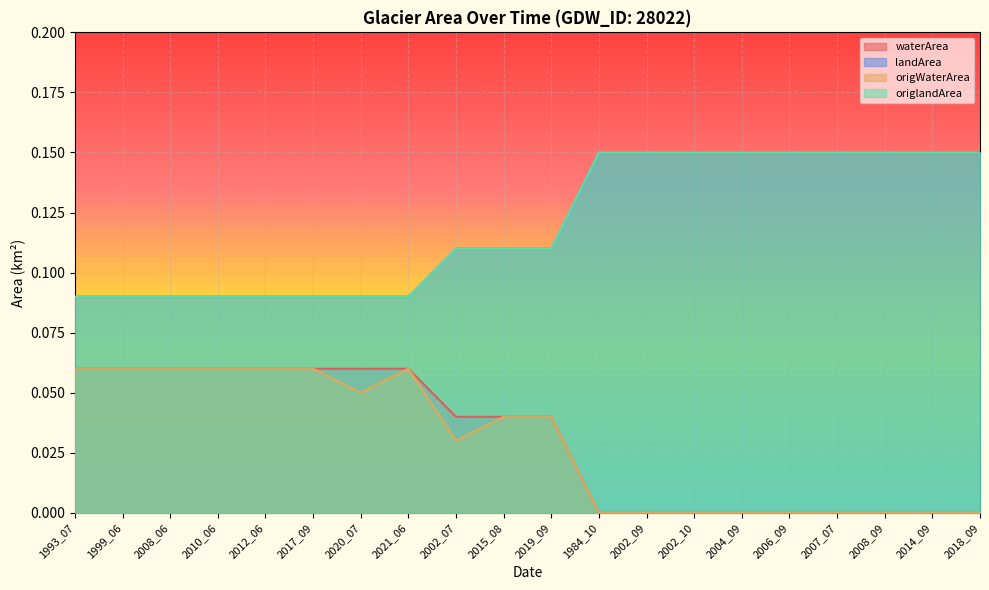

What is the minimum value for origlandArea?

0.1